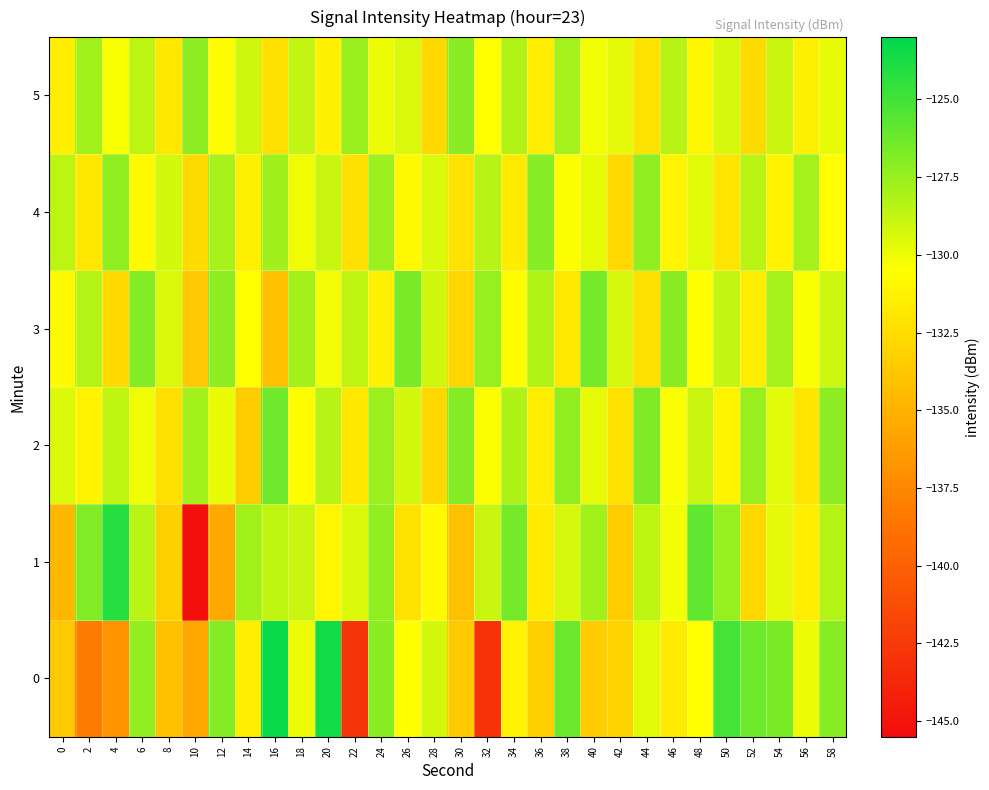

Rank the series at 32 from lowest to highest value.

0, 5, 2, 1, 4, 3